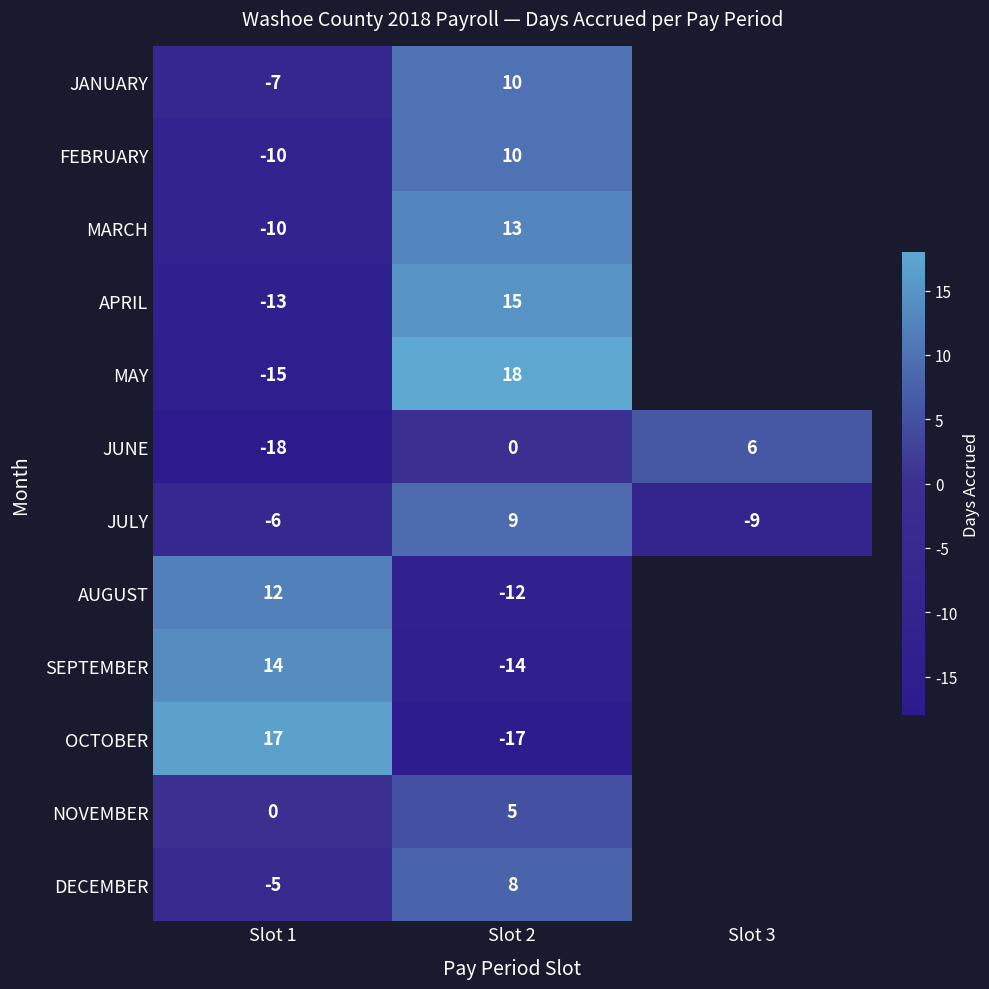

What is the total value across all series at Slot 2?

45